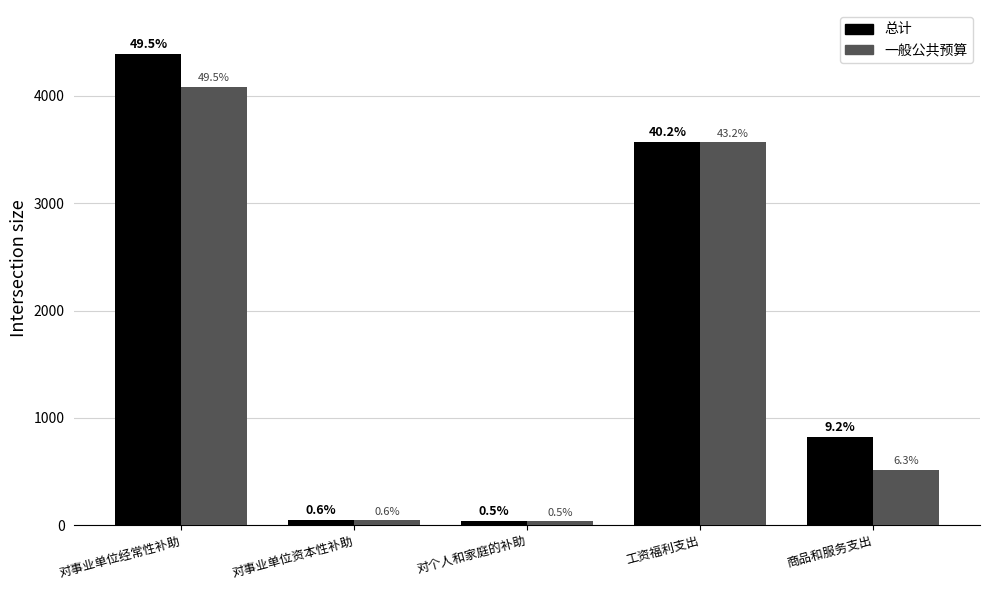

Reading left to right, extract all data points from this chart.

总计: 4387.1	51.4	40.4	3568.0	819.1
一般公共预算: 4087.1	46.4	40.4	3568.0	519.1